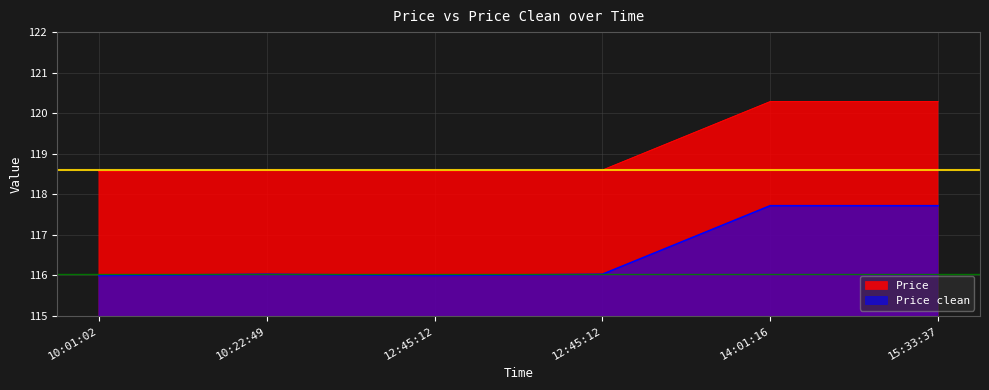

How many Price values are between 118 and 120?

4